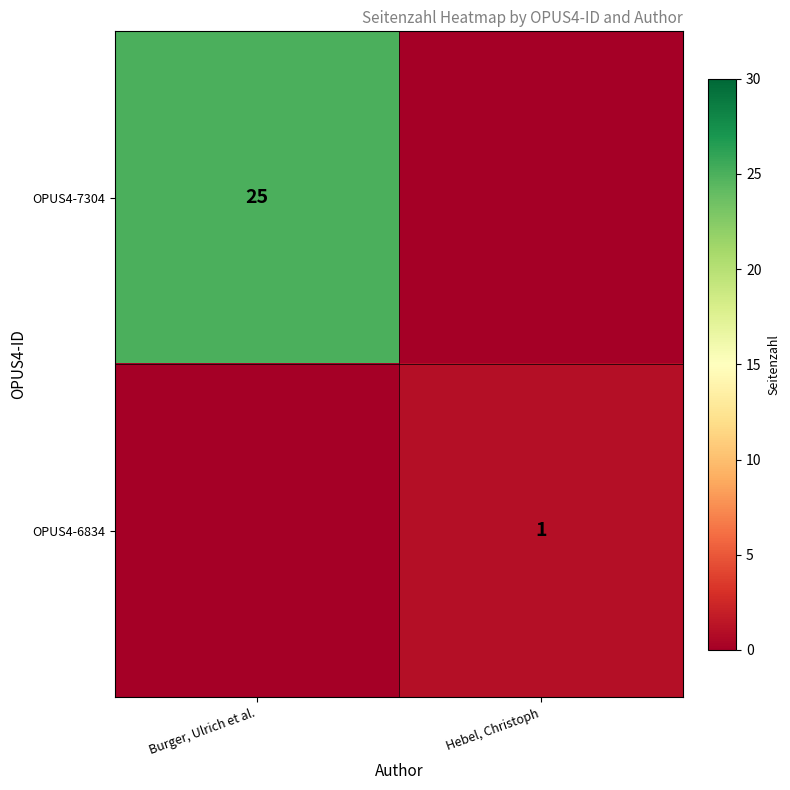

Is it true that OPUS4-6834 equals 1 at Hebel, Christoph?

True